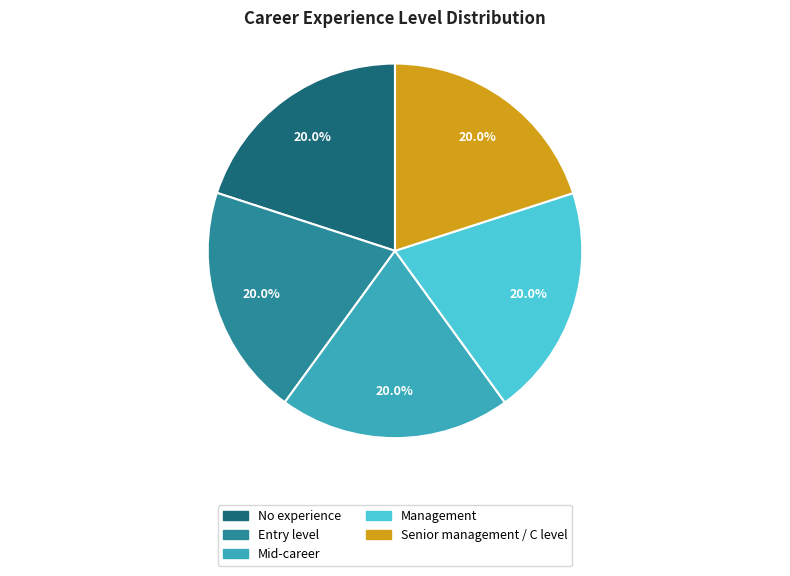

How many slices are in this pie chart?

5